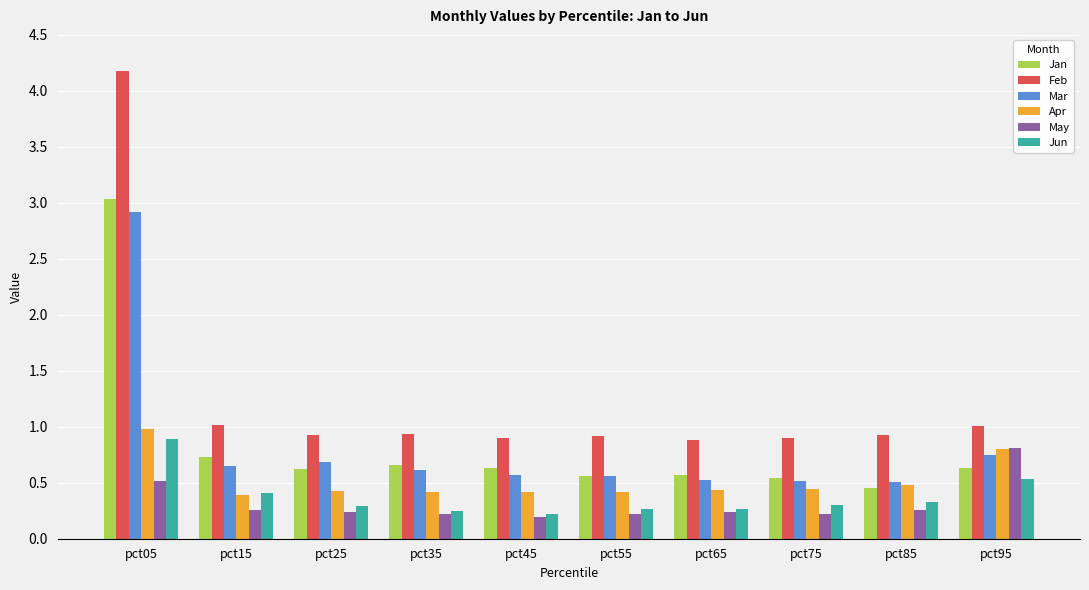

Is the value of Jan at pct75 greater than the value of Apr at pct35?

Yes